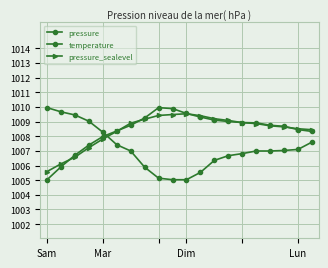

Count the number of data series in this chart.

3